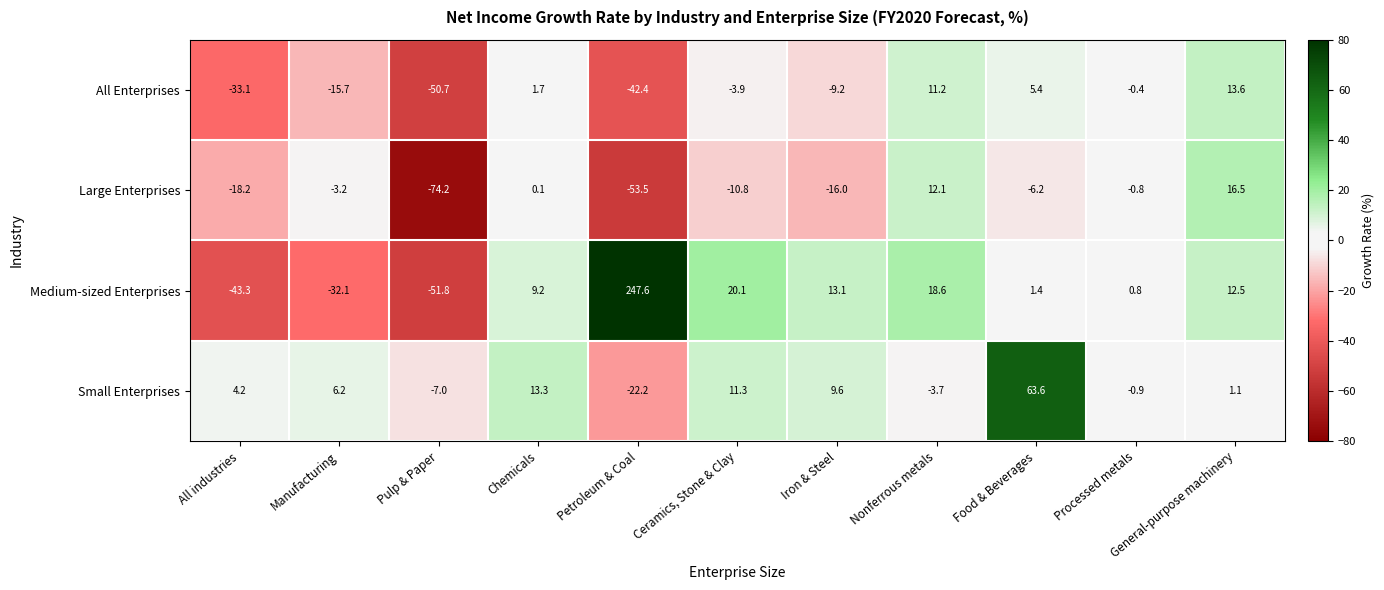

What is the total value across all series at Nonferrous metals?

38.2